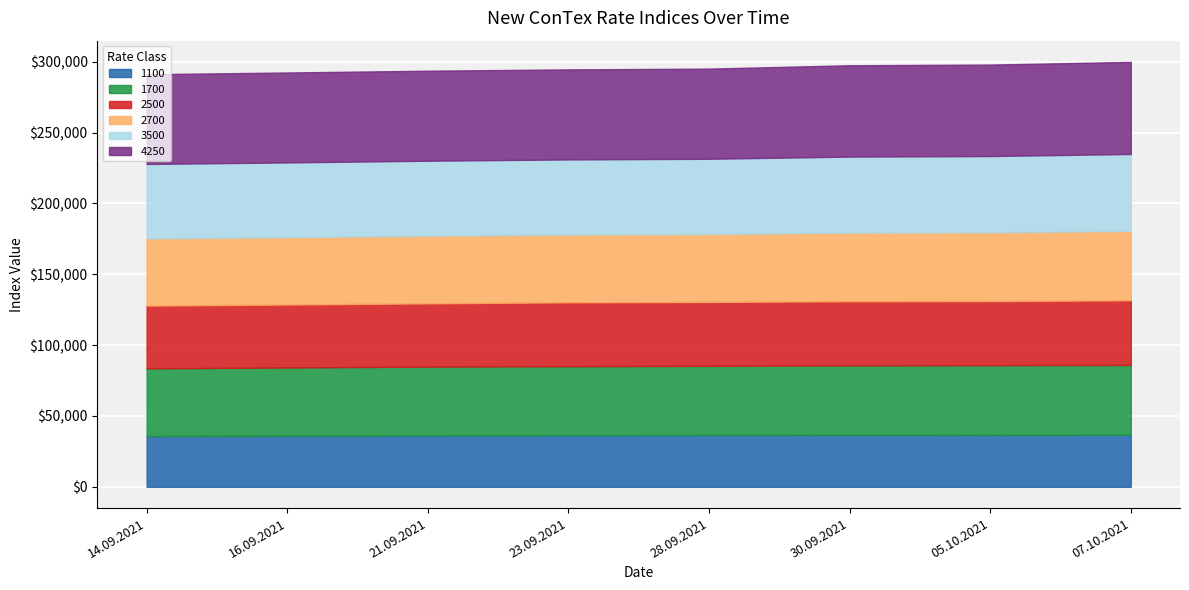

True or false: 4250 and 3500 intersect in this chart.

False